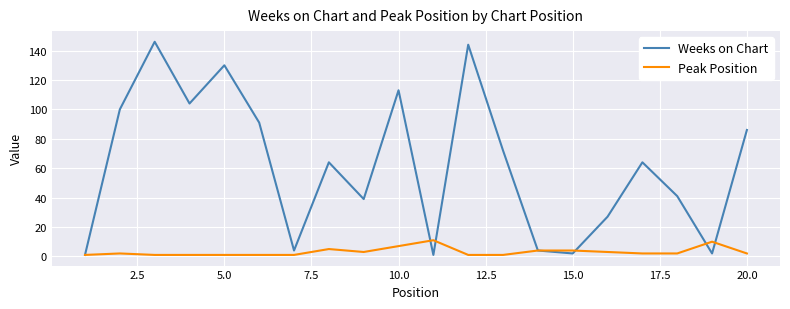

What is the highest value of the Weeks on Chart series?

146